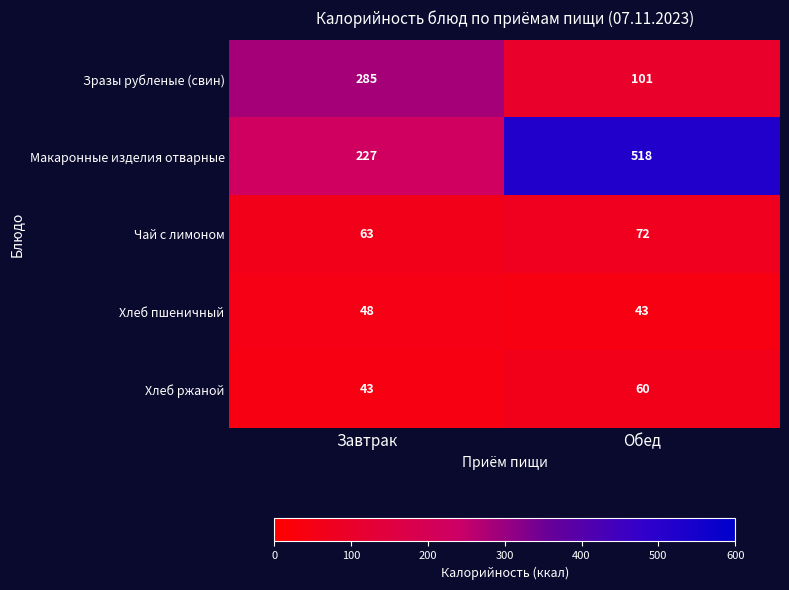

Reading right to left, transcribe all the data shown in this chart.

Зразы рубленые (свин): Обед=101	Завтрак=285
Макаронные изделия отварные: Обед=518	Завтрак=227
Чай с лимоном: Обед=72	Завтрак=63
Хлеб пшеничный: Обед=43	Завтрак=48
Хлеб ржаной: Обед=60	Завтрак=43